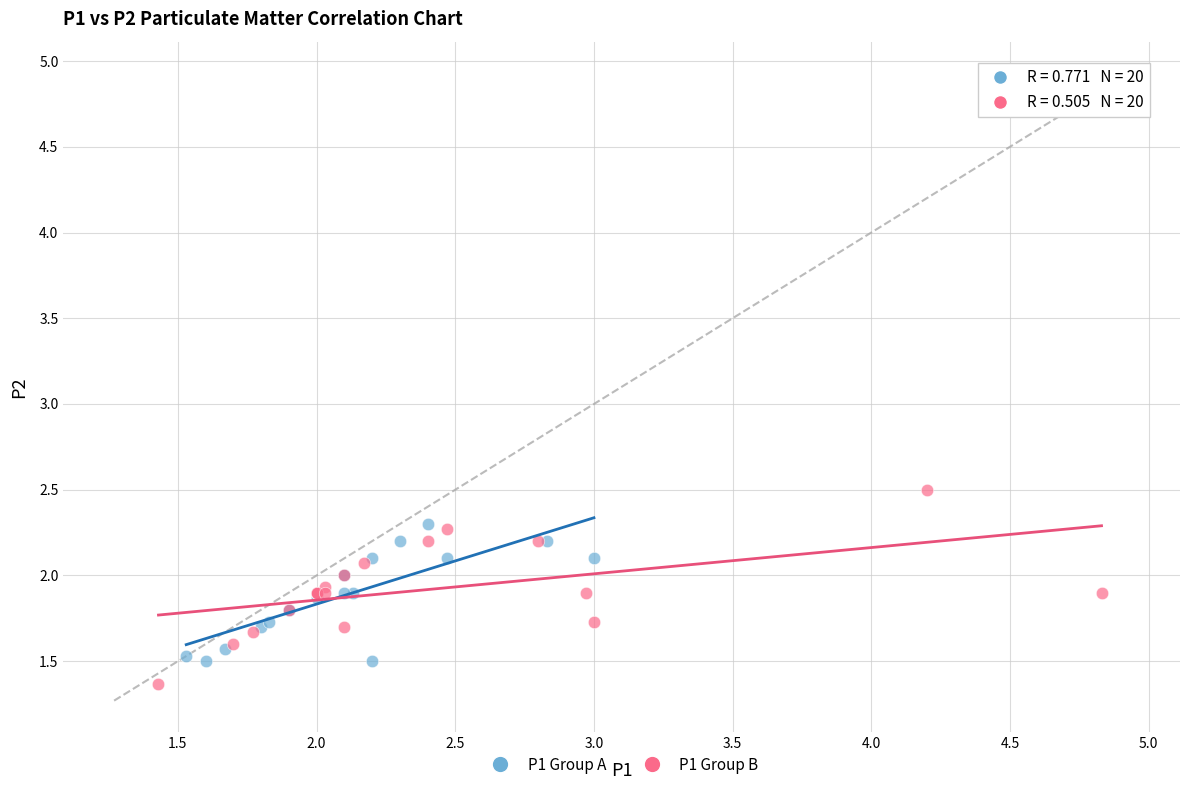

Which series contains the highest Y value?

P1 Group B